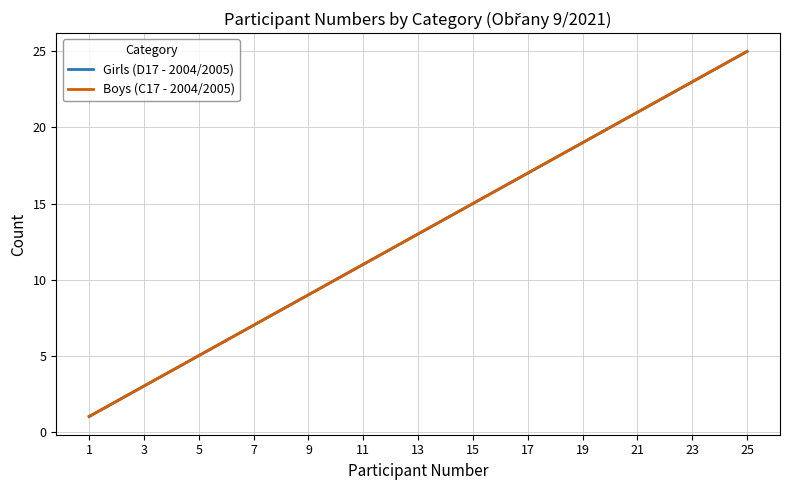

Is this an area chart (filled region under the line)?

No